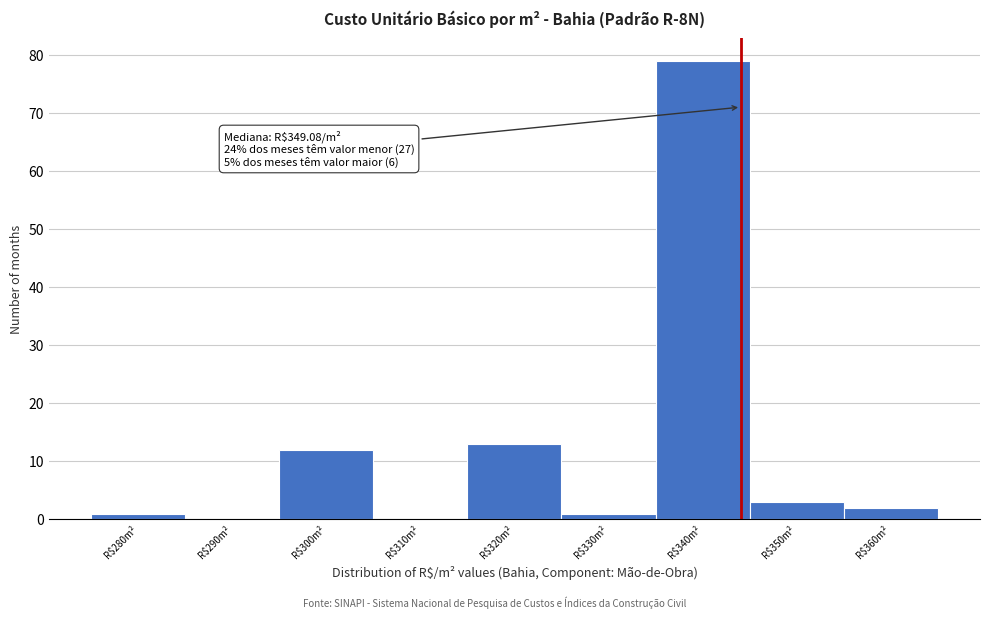

At which category does the chart reach its peak across all series?

R$340m²